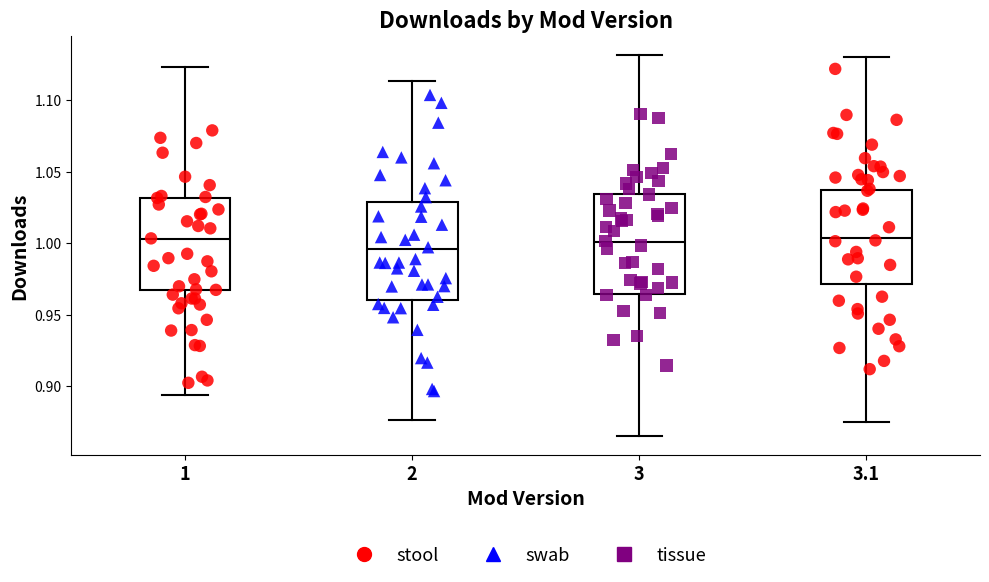

Reading left to right, read every box against the y-axis: the position of its median line, the range the box covers, and the ends of its whiskers. The values are not printed on the chart, so give them approximately, as read against the axis.

1: median 1.005, box 0.965 to 1.030, whiskers 0.895 to 1.125
2: median 0.995, box 0.960 to 1.030, whiskers 0.875 to 1.115
3: median 1.000, box 0.965 to 1.035, whiskers 0.865 to 1.130
3.1: median 1.005, box 0.970 to 1.035, whiskers 0.875 to 1.130